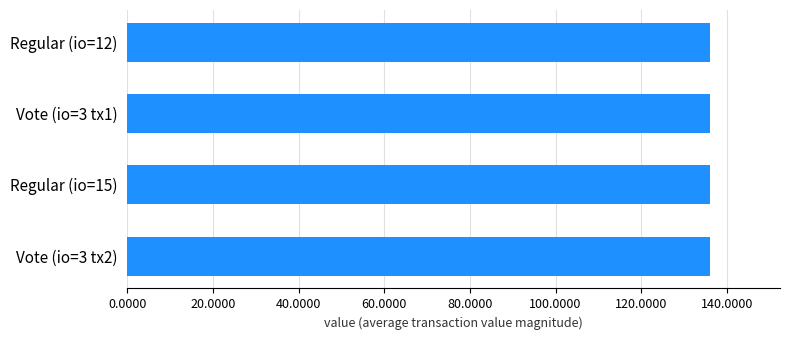

Is it true that the value at Regular (io=15) is 44.1?

False